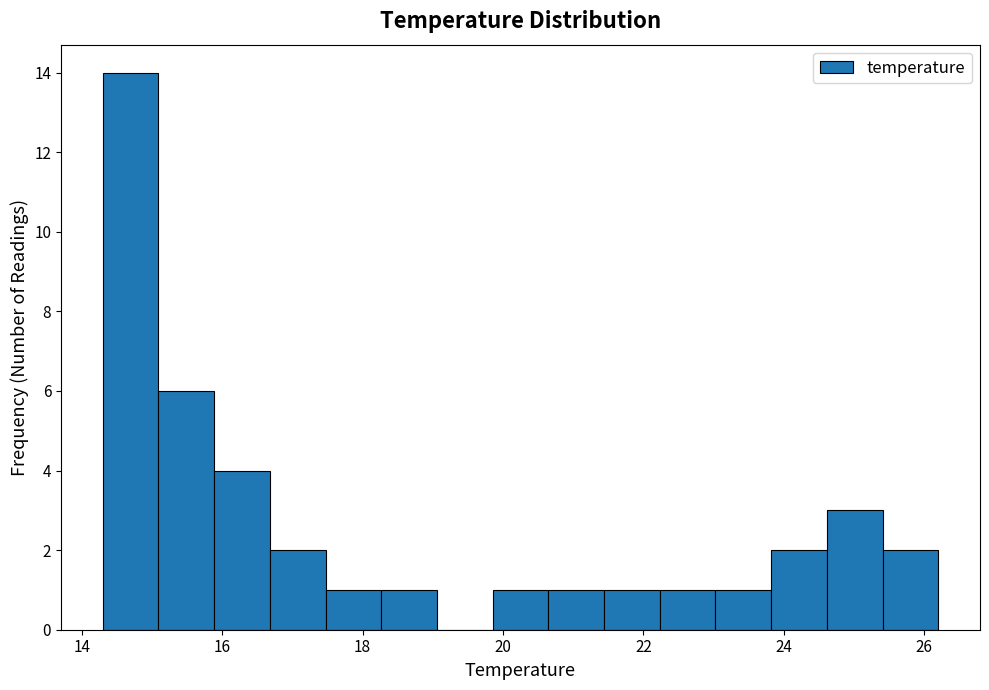

Read against the x-axis, roughly where is the centre of the tallest bar?

14.6